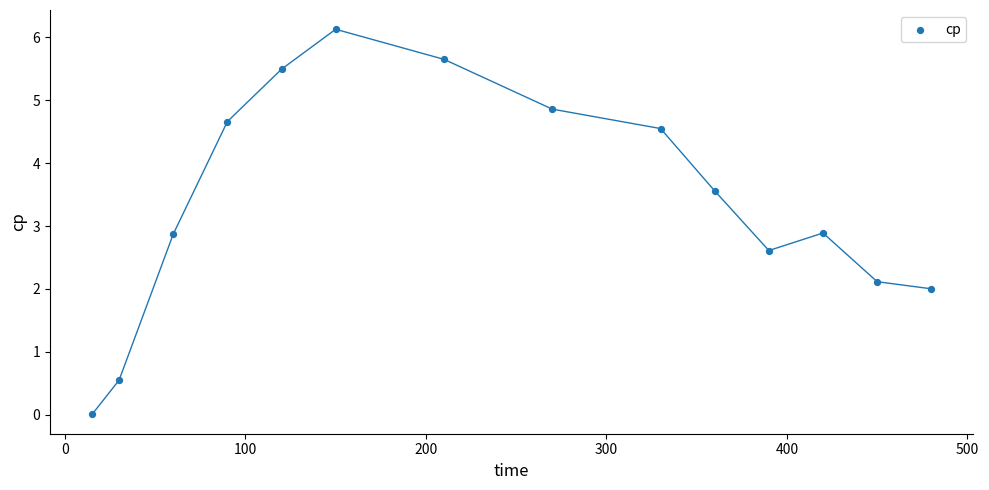

What is the range of X values (max minus min)?

465.0